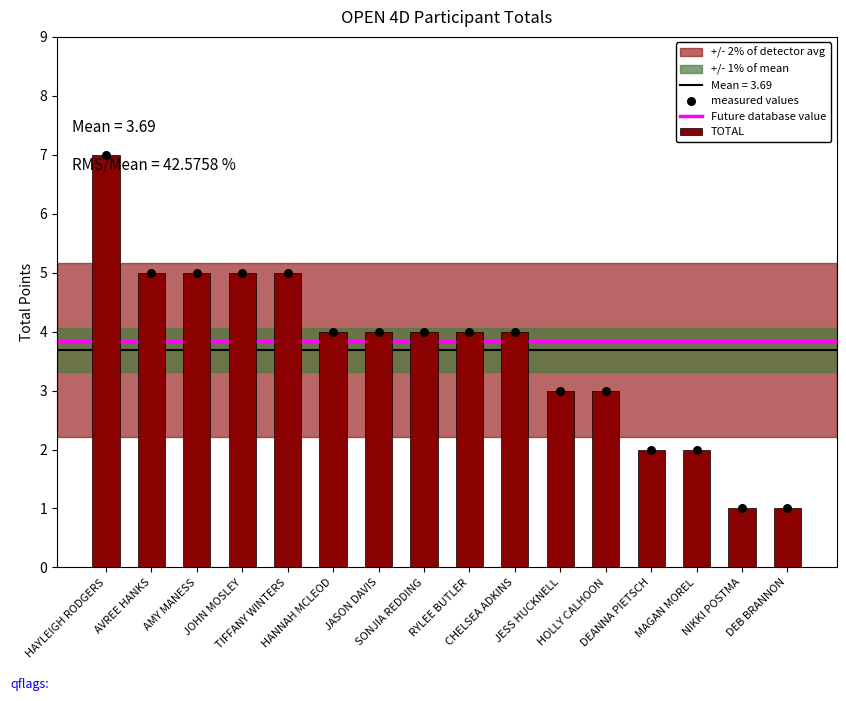

Which has a higher value, HOLLY CALHOON or SONJIA REDDING?

SONJIA REDDING